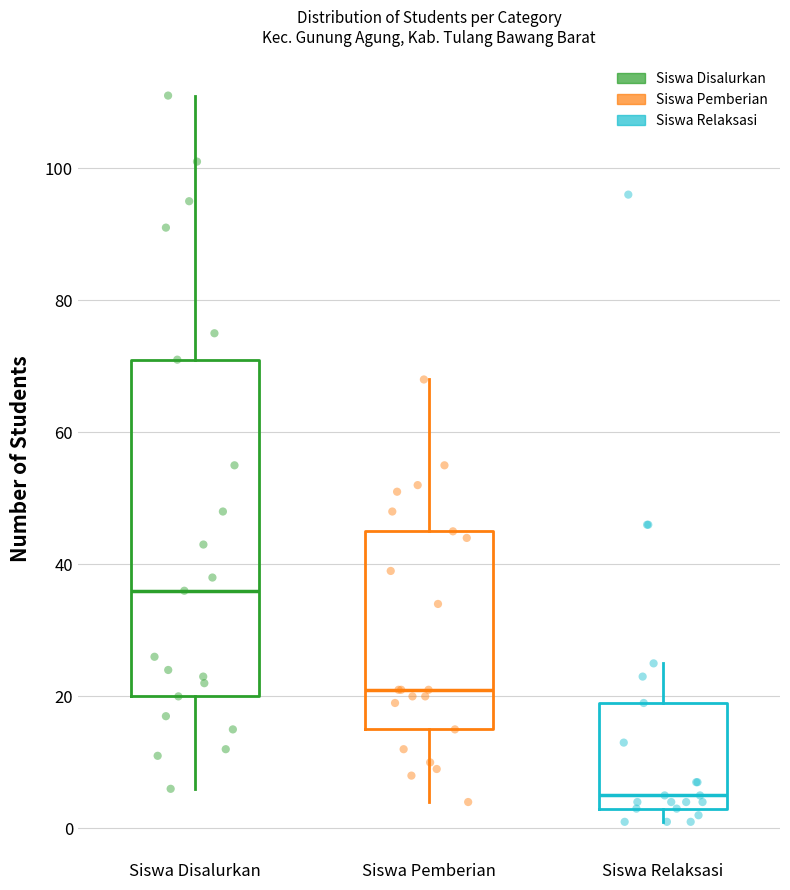

Reading left to right, transcribe this box plot: for each box, give where its median line is, the range the box spans, and where its two whiskers end, as read against the y-axis. The values are not printed on the chart, so give them approximately, as read against the axis.

Siswa Disalurkan: median 36, box 20 to 72, whiskers 6 to 112
Siswa Pemberian: median 22, box 16 to 46, whiskers 4 to 68
Siswa Relaksasi: median 6, box 4 to 20, whiskers 2 to 26